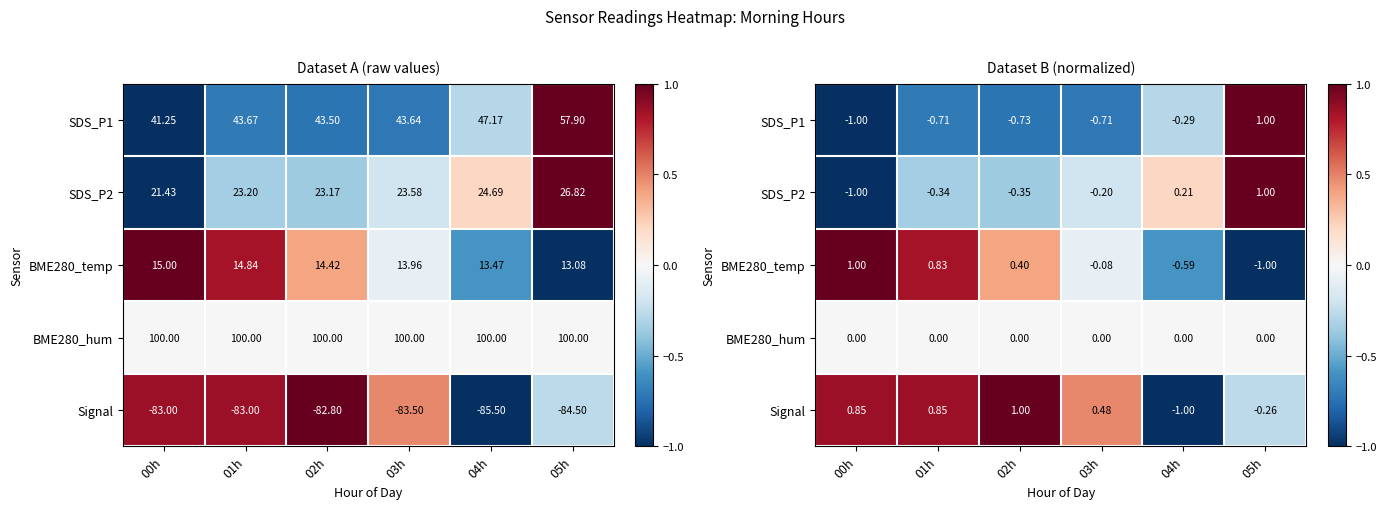

Is the value of BME280_temp at 02h greater than the value of Signal at 03h?

No